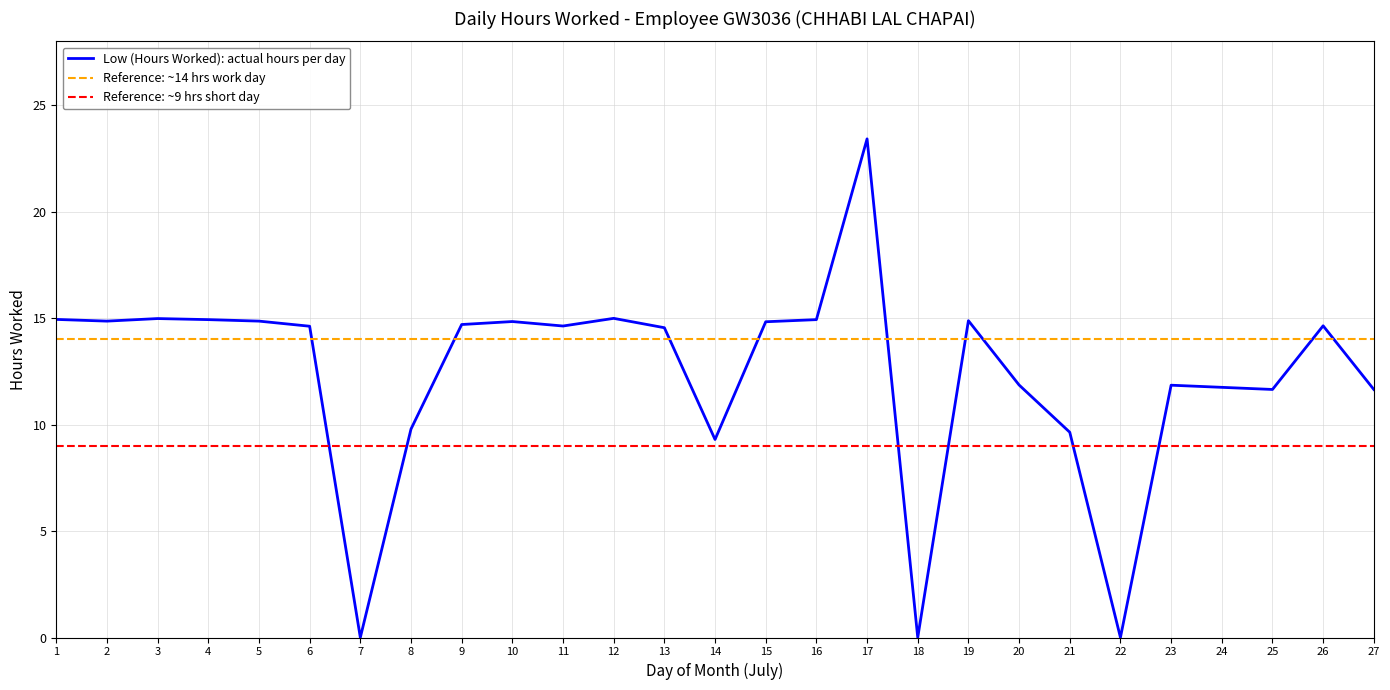

The chart shows a value of 0.0 at 22. True or false?

True